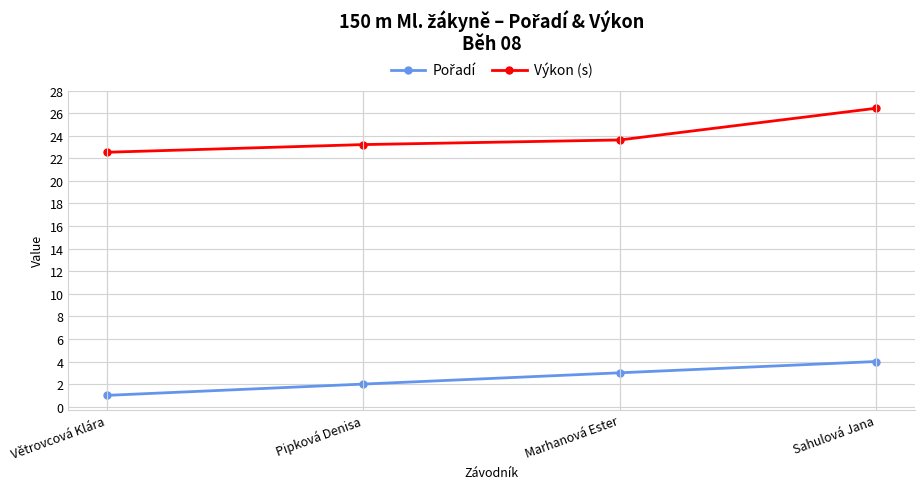

At which label does Výkon (s) reach its peak?

Sahulová Jana